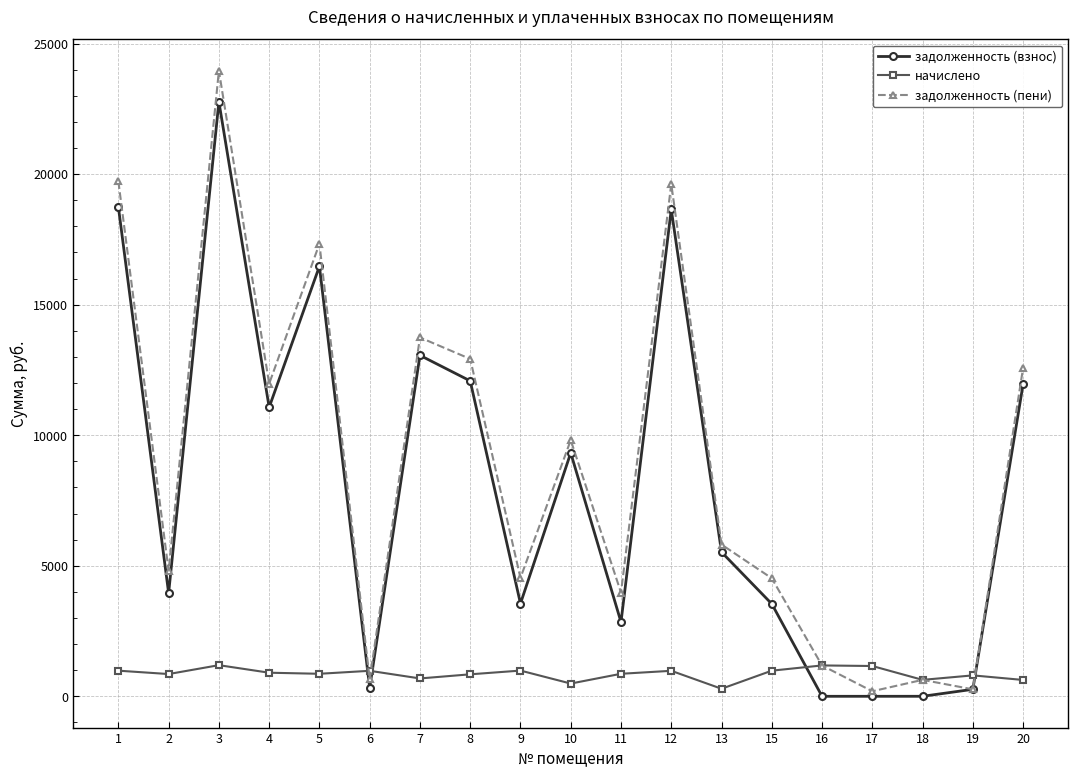

At which category does задолженность (пени) reach its first local valley?

2